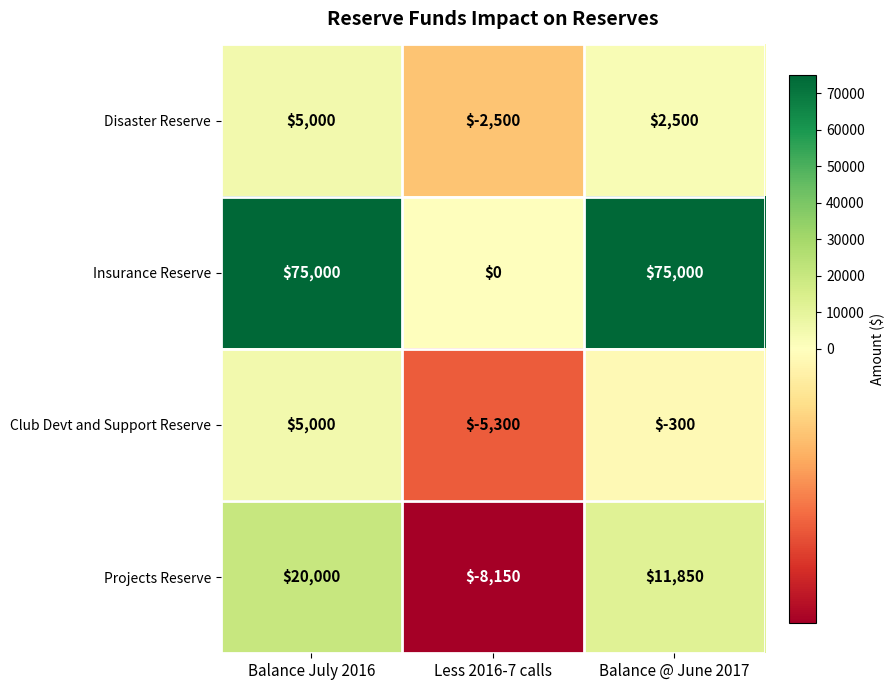

At which category is the sum across all series the highest?

Balance July 2016